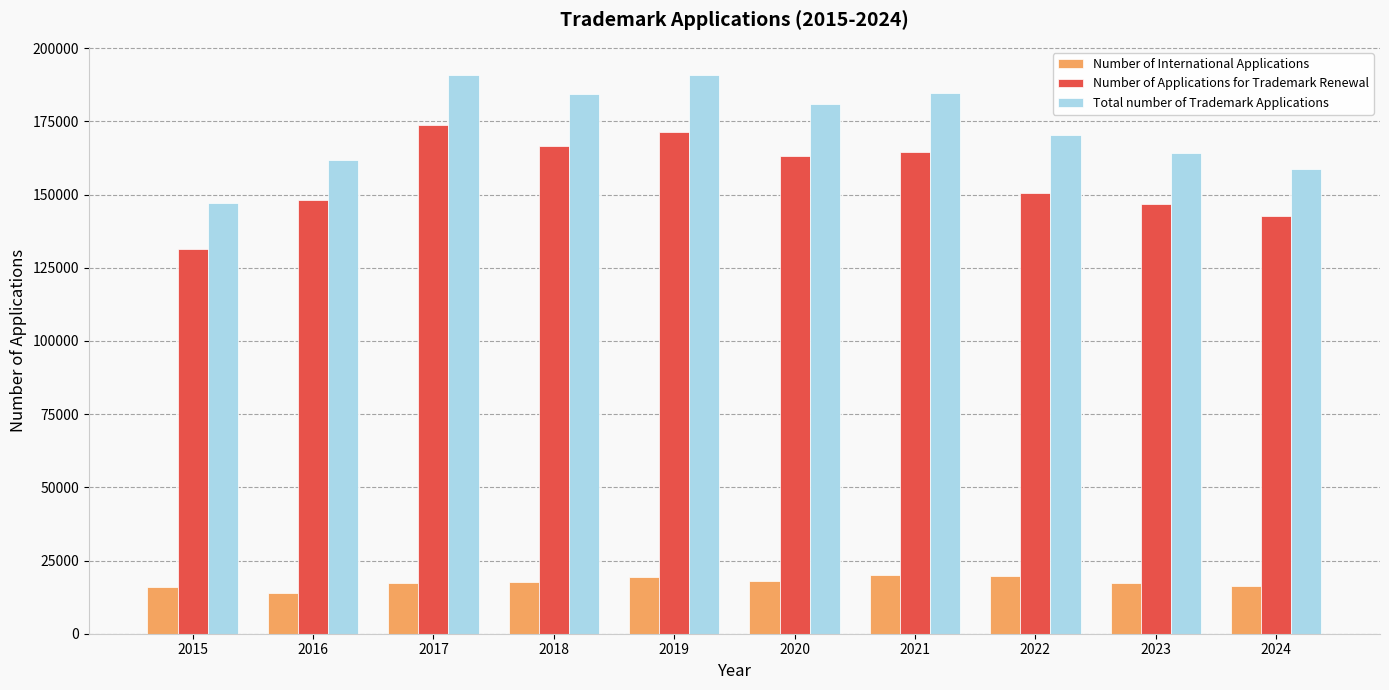

What is the total value across all series at 2021?

369262